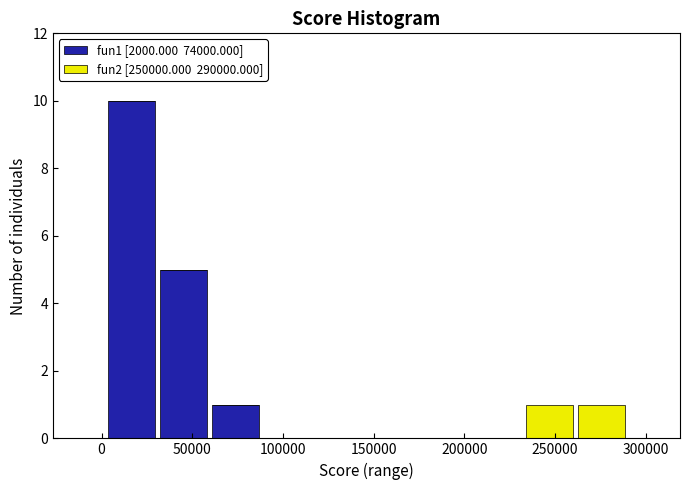

Reading left to right, list every stacked bar in this chart as the range it spans on the x-axis followed by its total height. Neither the bar edges nor the heights are printed on the chart, so give them approximately, as read against the axes.

0 to 30000: 10
30000 to 60000: 5
60000 to 90000: 1
90000 to 115000: 0
115000 to 145000: 0
145000 to 175000: 0
175000 to 205000: 0
205000 to 230000: 0
230000 to 260000: 1
260000 to 290000: 1